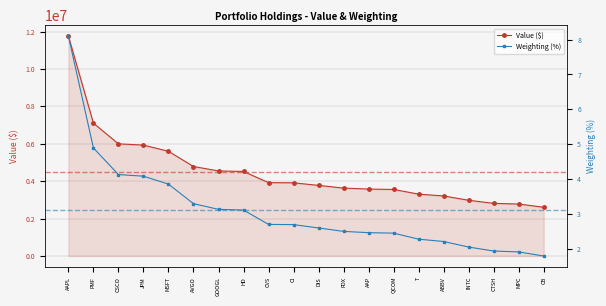

Is the value of Value ($) at HD greater than the value of Weighting (%) at ABBV?

Yes